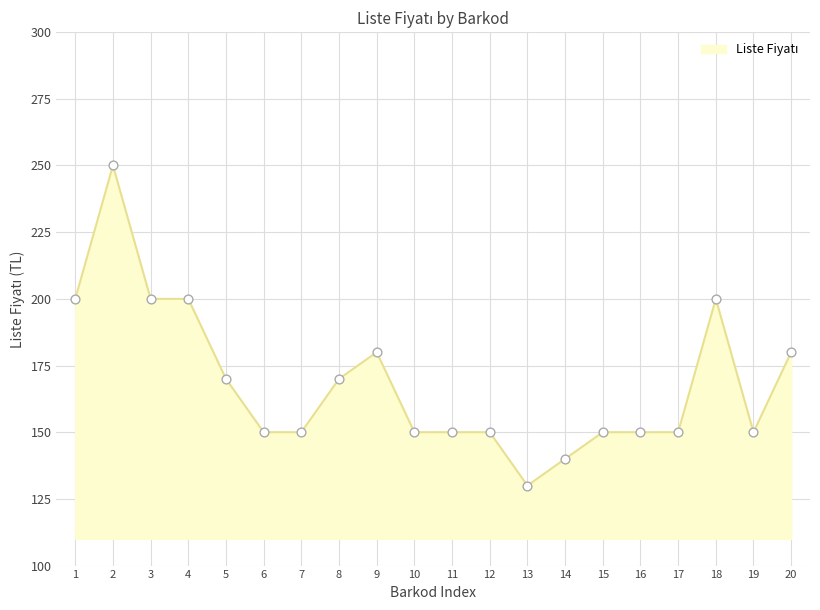

What is the change in value from 19 to 20?

+30